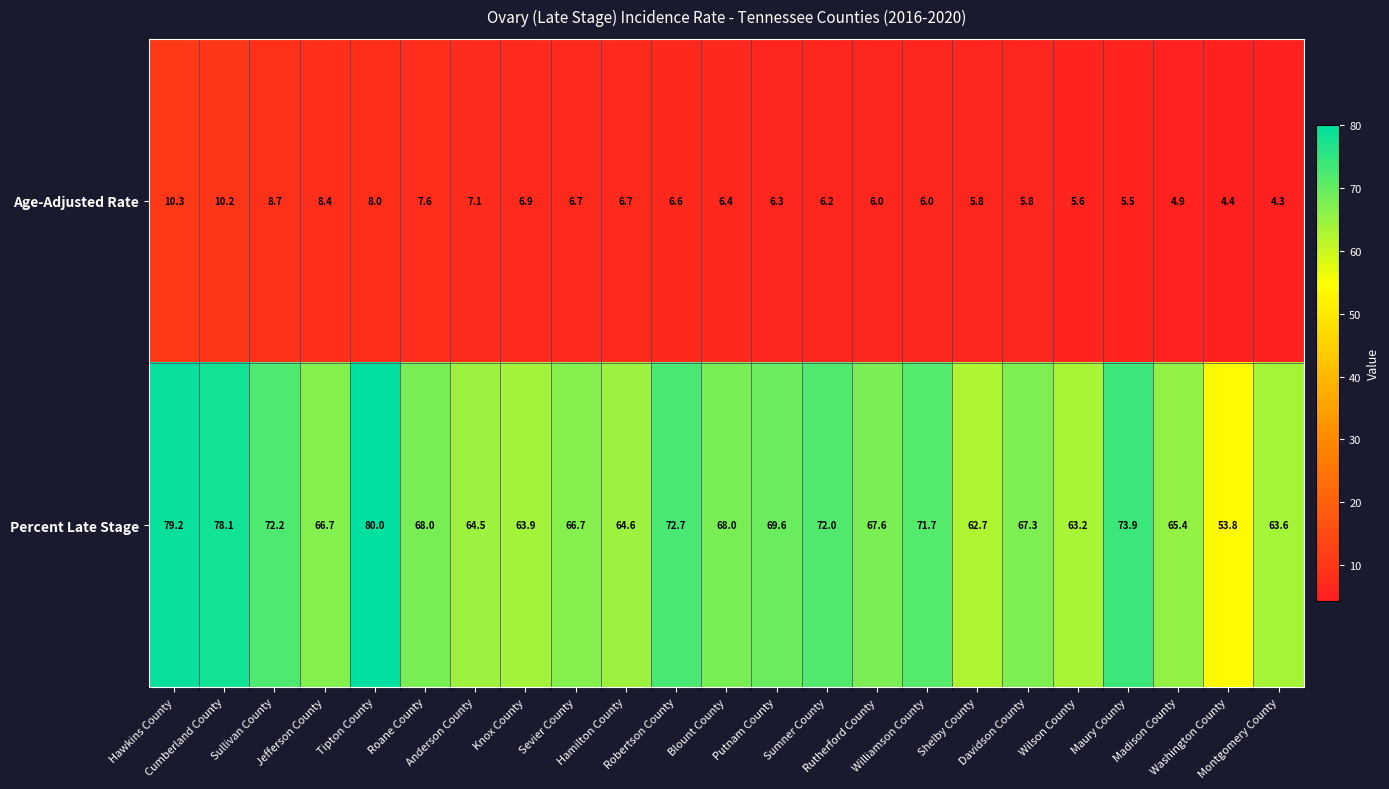

Which series has the largest total across all categories?

Percent Late Stage